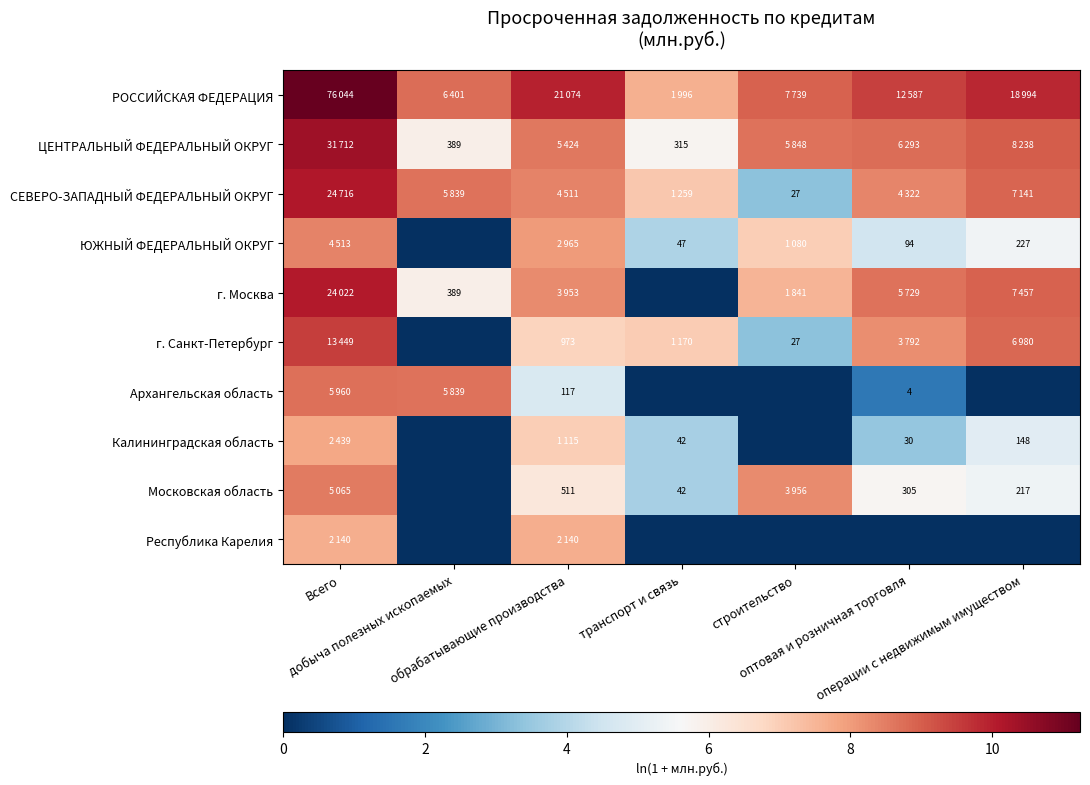

Which has a higher value, добыча полезных ископаемых or операции с недвижимым имуществом?

операции с недвижимым имуществом